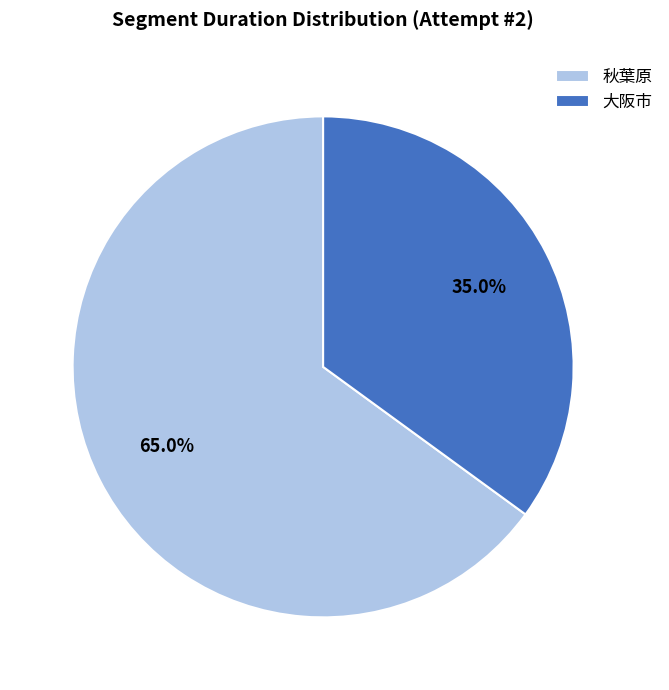

To the nearest percent, what is the combined percentage of 秋葉原 and 大阪市?

100%